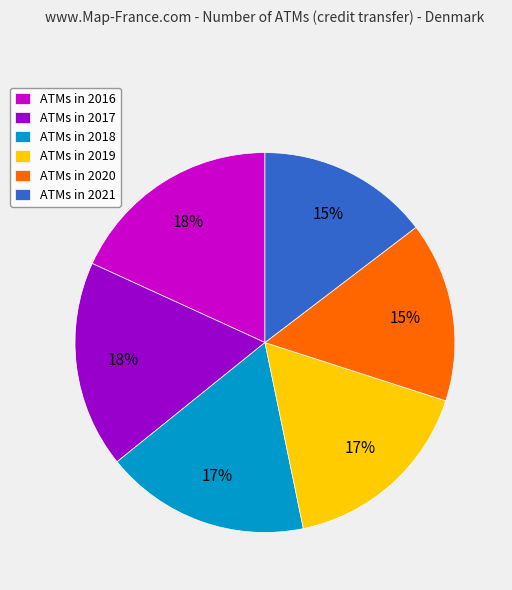

Combined, do ATMs in 2021 and ATMs in 2017 account for over 50%?

No